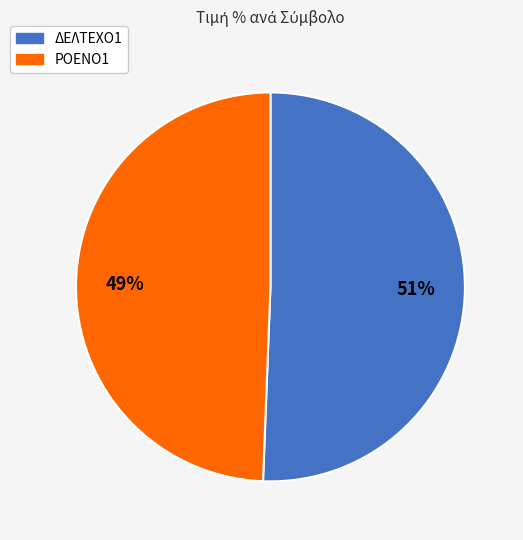

Between ΔΕΛΤΕΧΟ1 and ΡΟΕΝΟ1, which is larger?

ΔΕΛΤΕΧΟ1